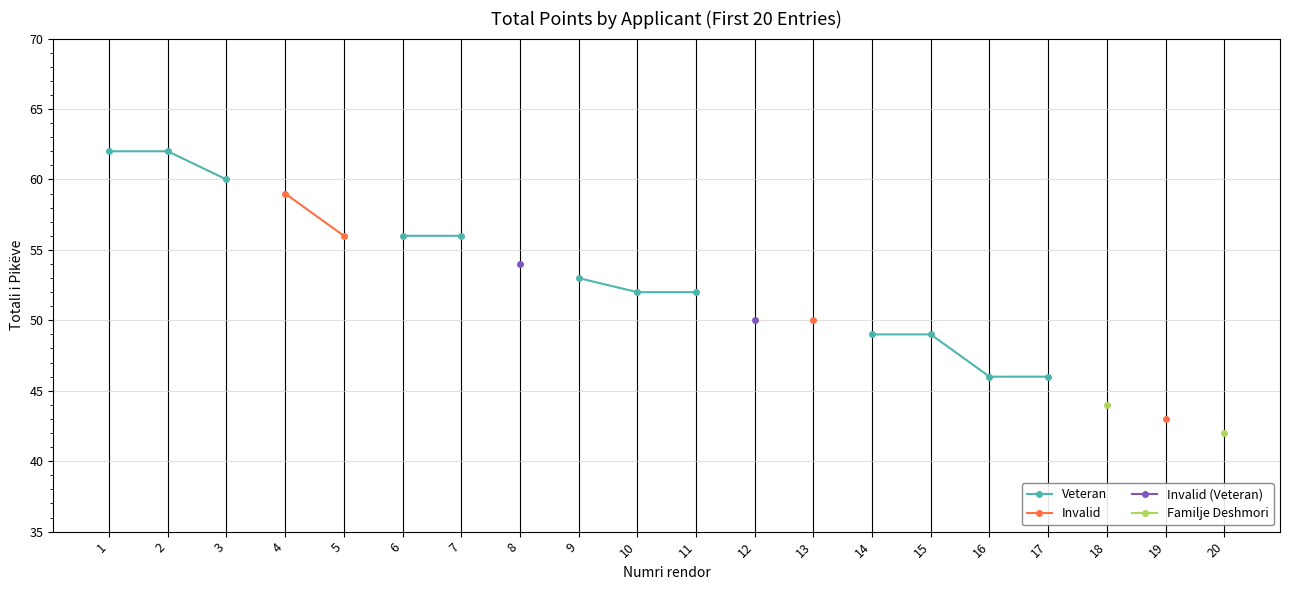

Read the Veteran value at 1.

62.0